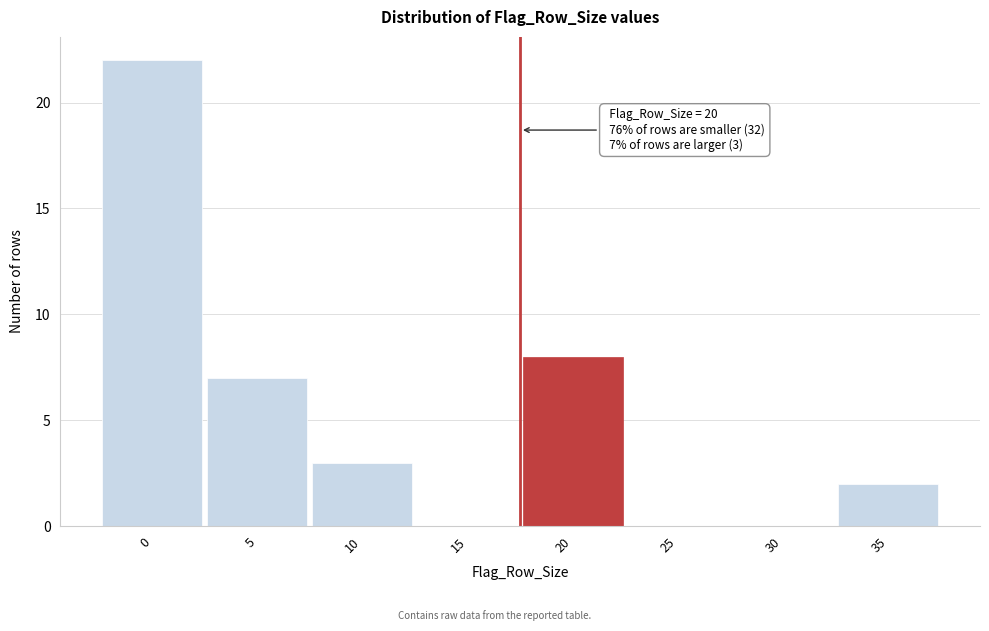

Reading left to right, what are all the values shown in this chart?

0=22	5=7	10=3	15=0	20=8	25=0	30=0	35=2